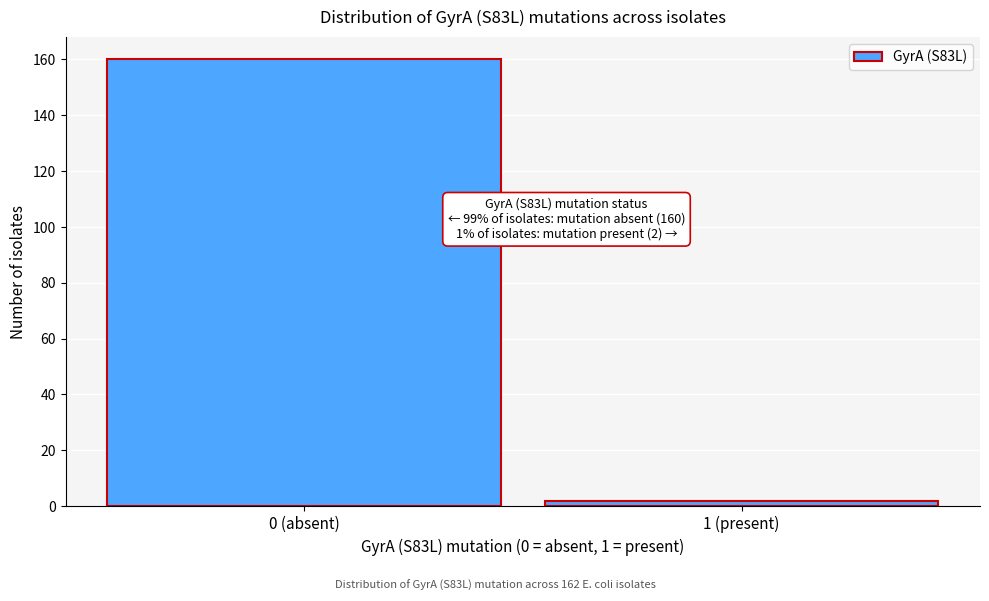

Reading left to right, transcribe all the data shown in this chart.

0 (absent)=160	1 (present)=2